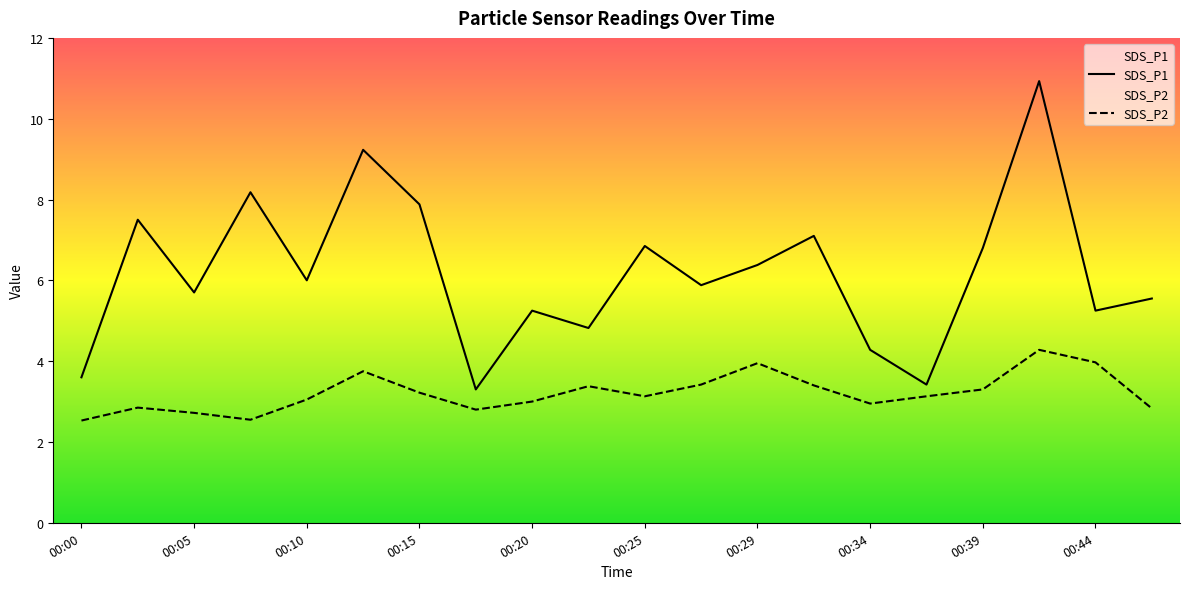

Is it true that SDS_P1 equals 3.6 at 00:00?

True